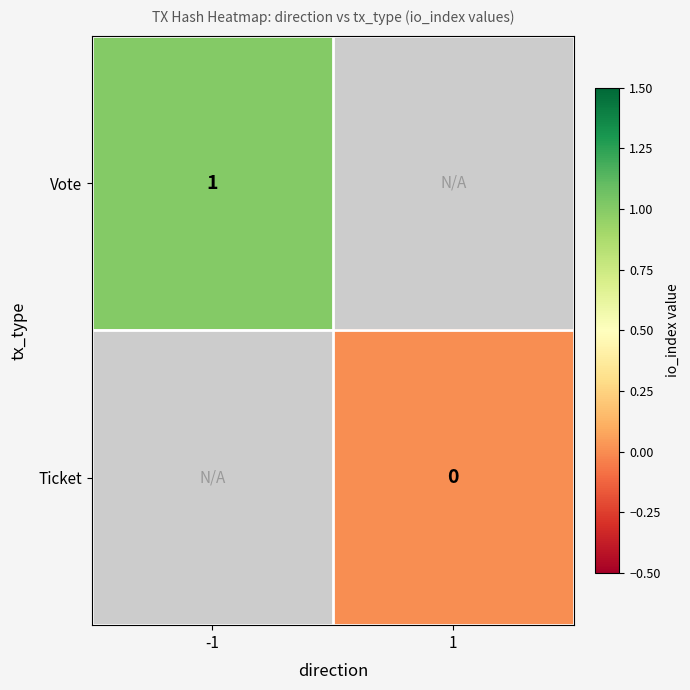

The value of Vote at -1 is 1. True or false?

True